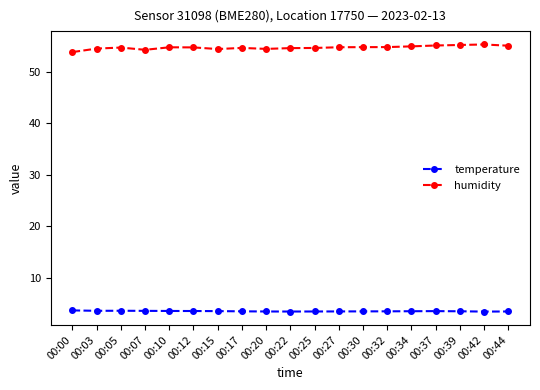

Rank the series by their average value, from highest to lowest.

humidity, temperature